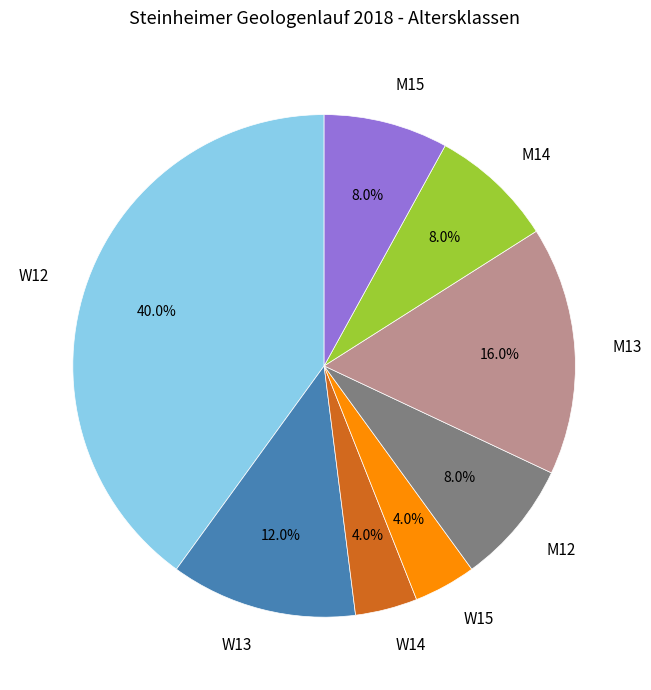

What is the ratio of the value at M13 to the value at M15?

2.0